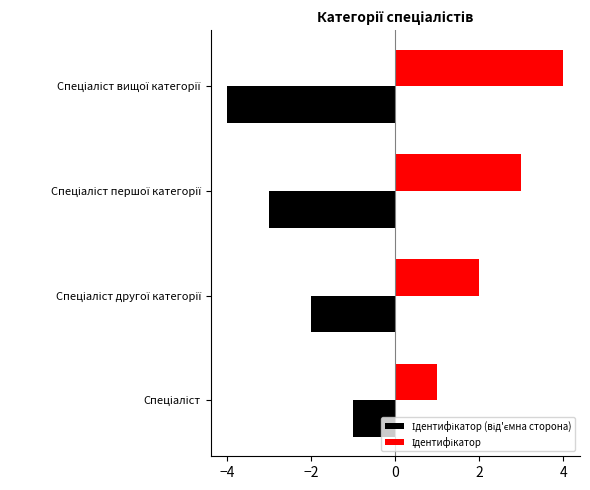

What is the greatest value displayed?

4